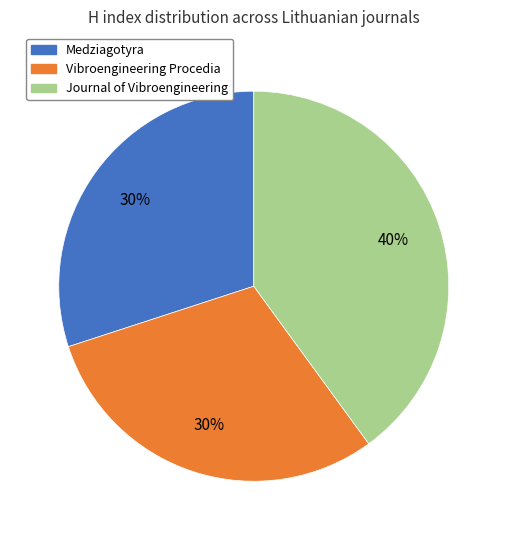

To the nearest percent, what is the difference between the largest and smallest slice percentages?

10%